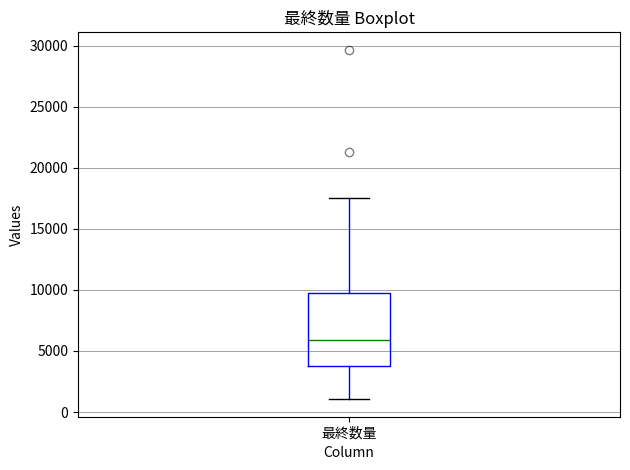

Where does the lower whisker of the box for 最終数量 end on the y-axis? The values are not printed on the chart, so give them approximately, as read against the axis.

1000